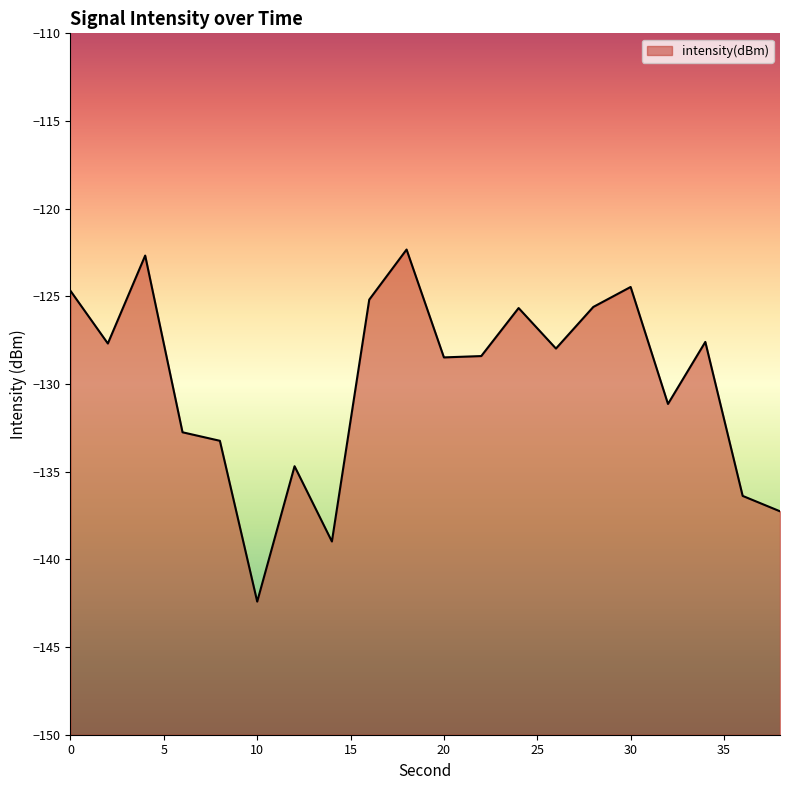

What is the average value?

-129.9